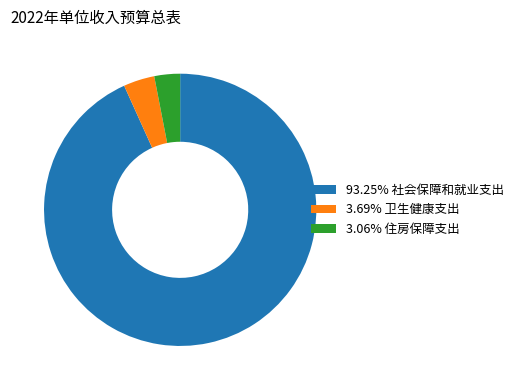

Approximately how many times larger is the value at 93.25% 社会保障和就业支出 compared to 3.06% 住房保障支出?

30.5